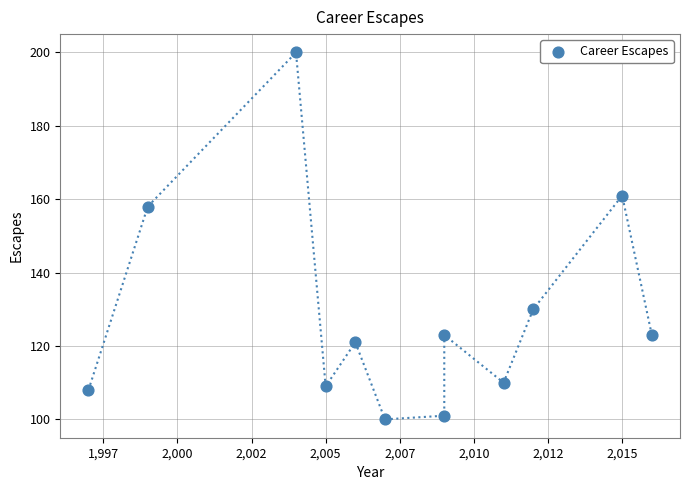

What is the range of X values (max minus min)?

19